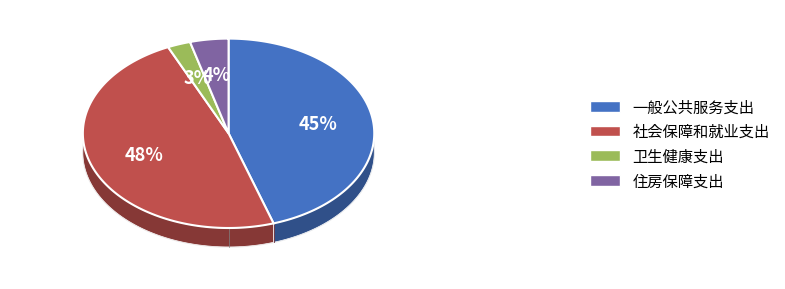

How many slices are in this pie chart?

4